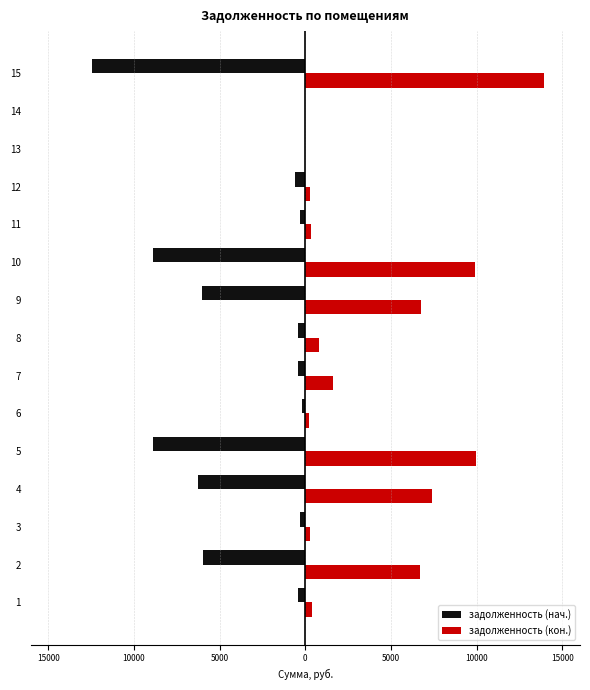

What are all the series names shown in the legend?

задолженность (нач.), задолженность (кон.)